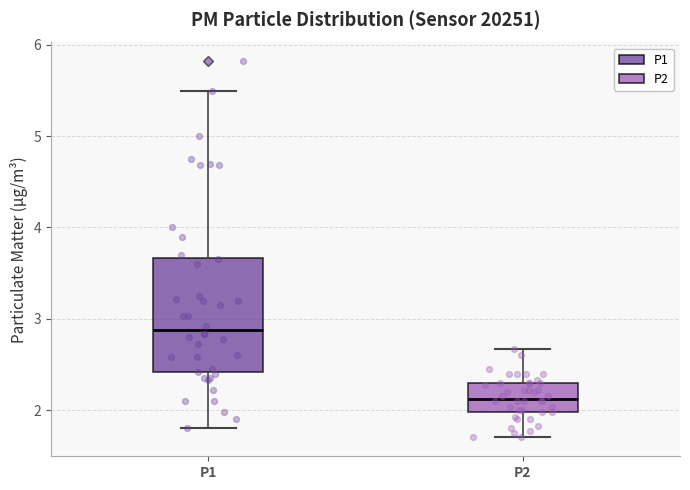

Reading left to right, read every box against the y-axis: the position of its median line, the range the box covers, and the ends of its whiskers. The values are not printed on the chart, so give them approximately, as read against the axis.

P1: median 2.9, box 2.4 to 3.7, whiskers 1.8 to 5.5
P2: median 2.1, box 2.0 to 2.3, whiskers 1.7 to 2.7